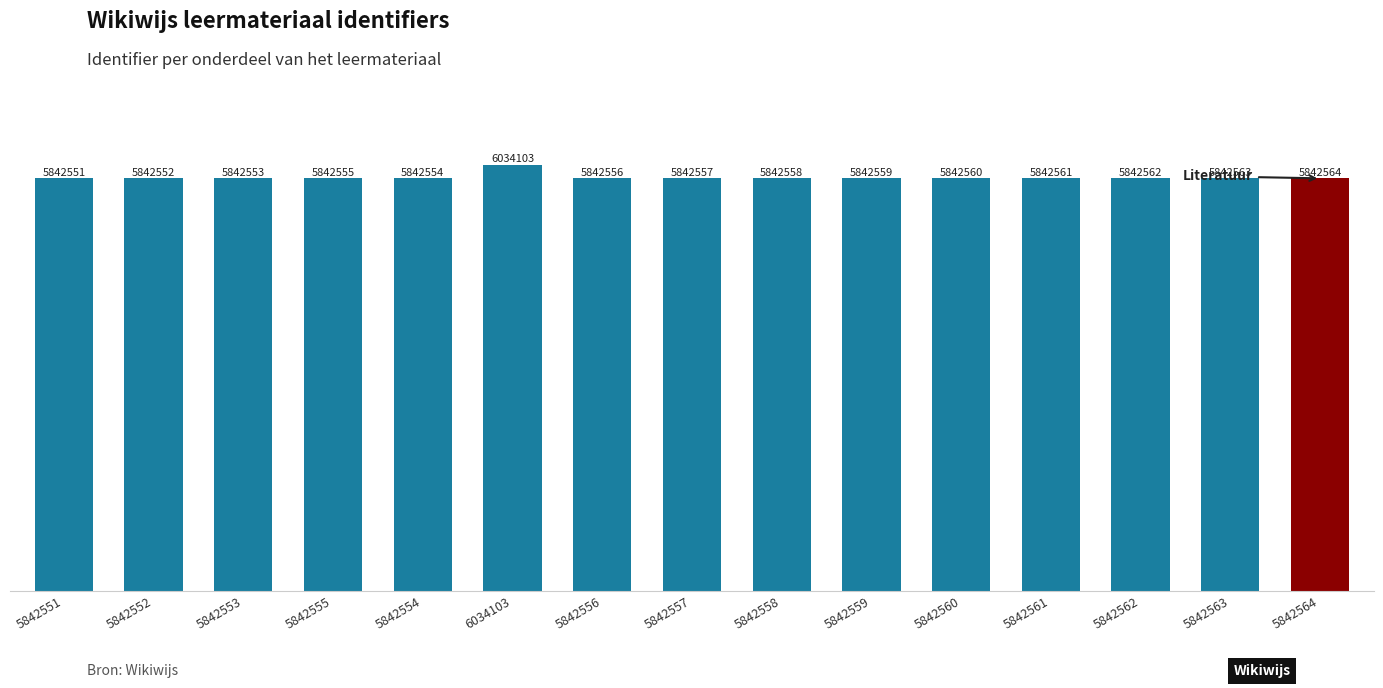

Reading right to left, what are all the values shown in this chart?

5842564	5842563	5842562	5842561	5842560	5842559	5842558	5842557	5842556	6034103	5842554	5842555	5842553	5842552	5842551